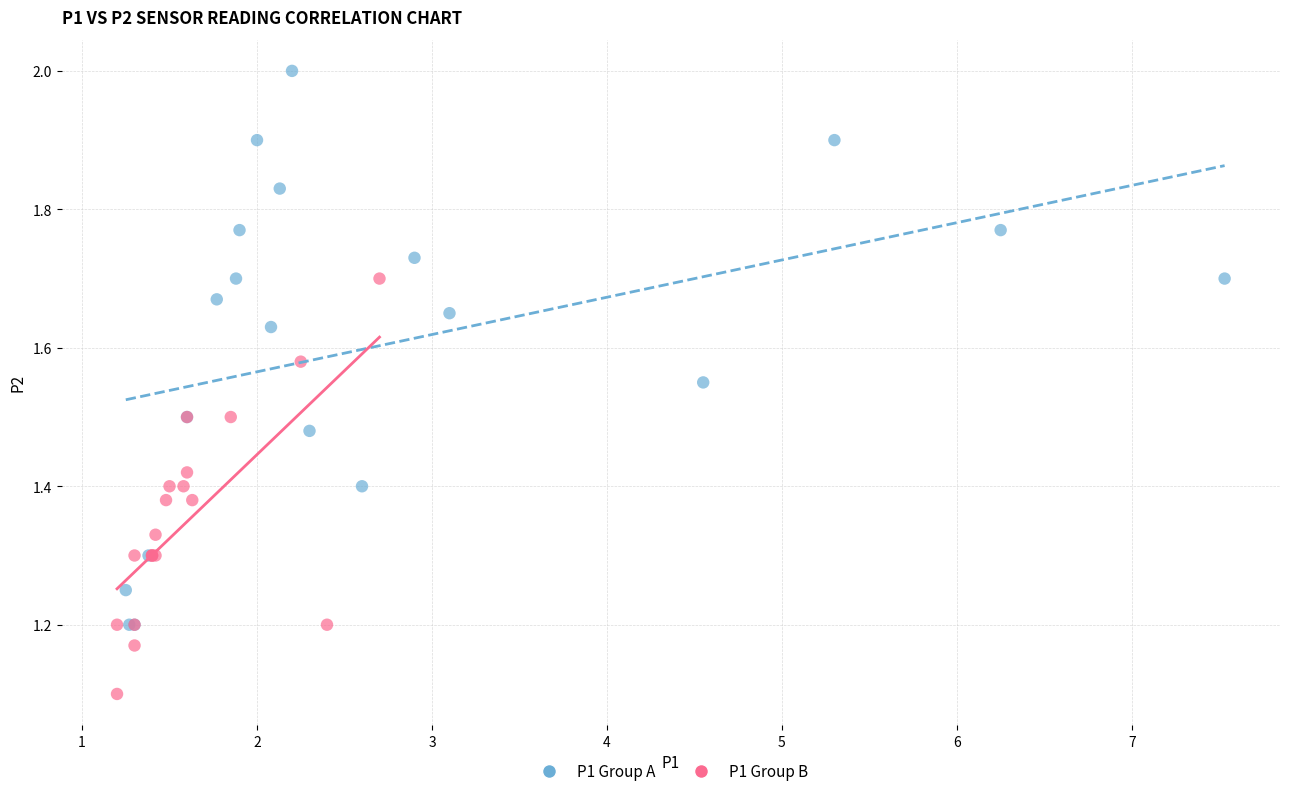

Which series reaches the minimum Y coordinate?

P1 Group B